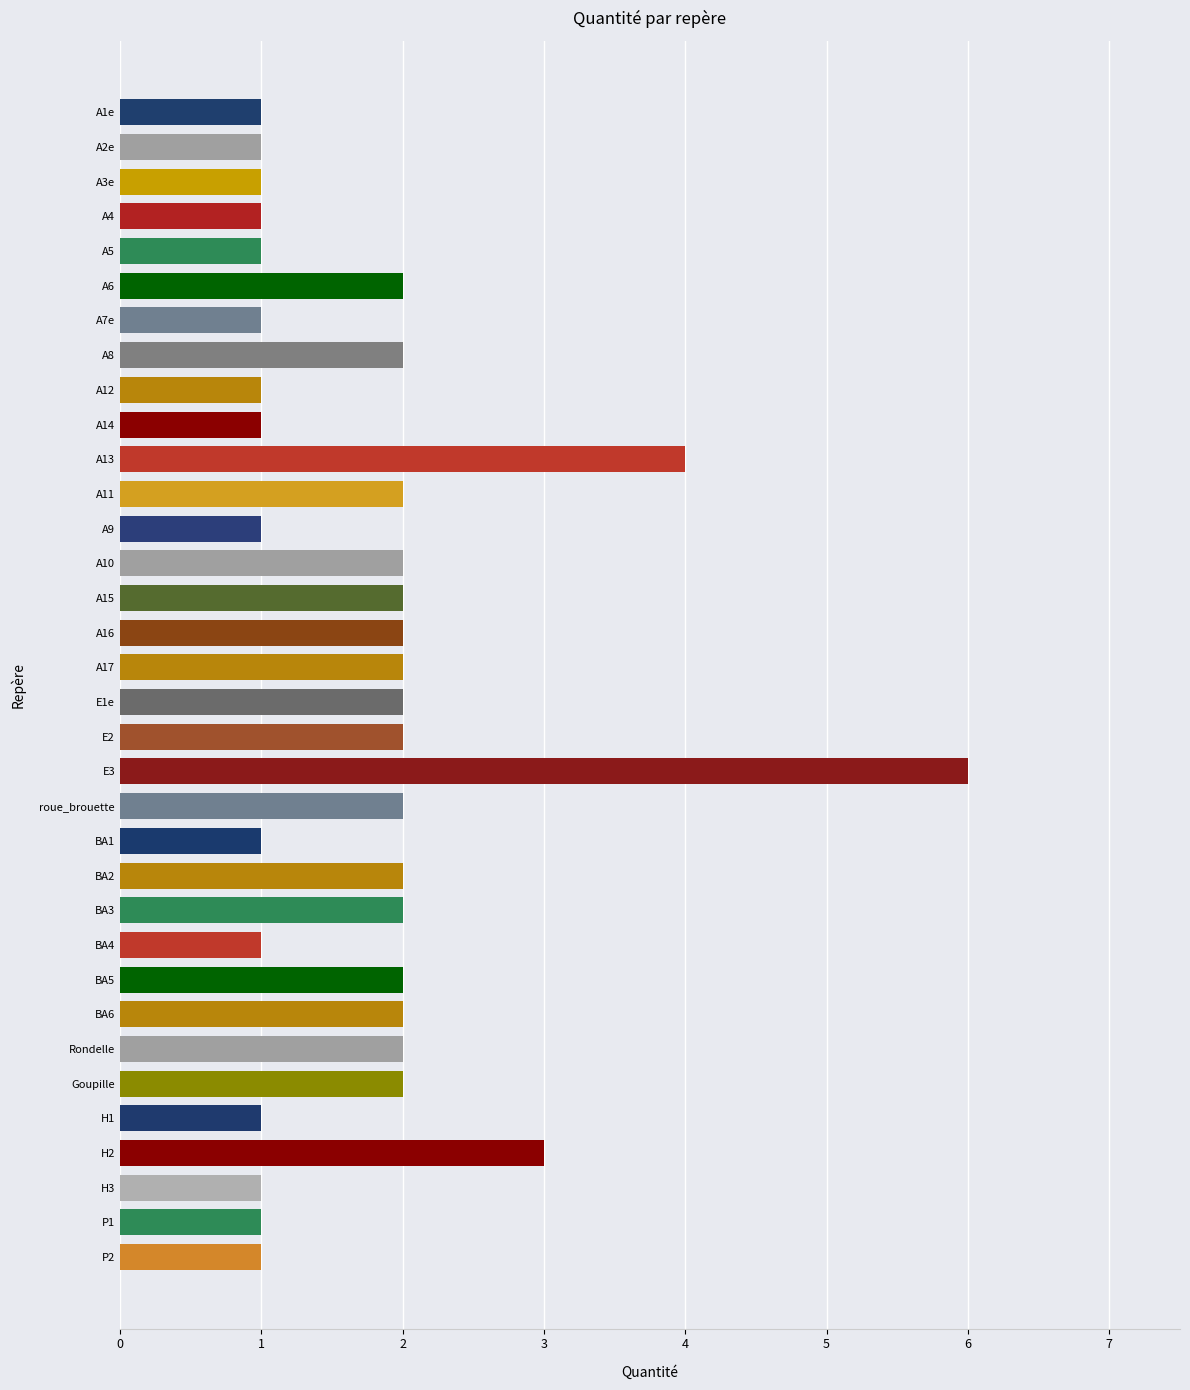

Count the number of values greater than 2.

3